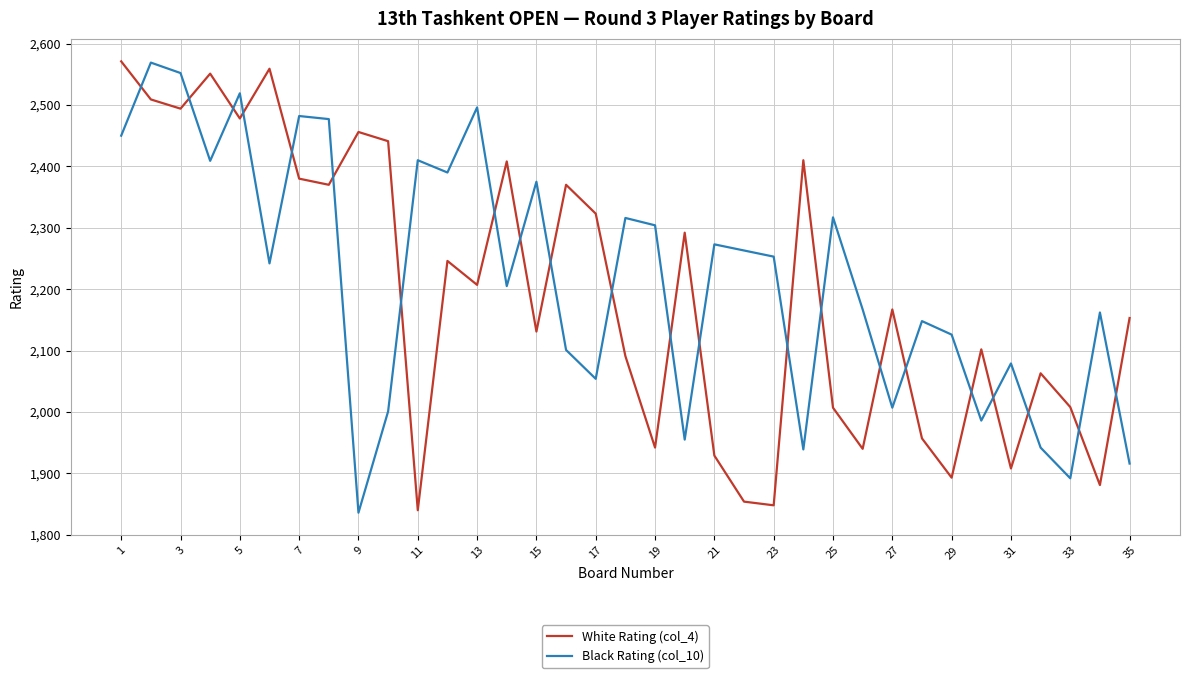

How many times do White Rating (col_4) and Black Rating (col_10) cross each other?

22